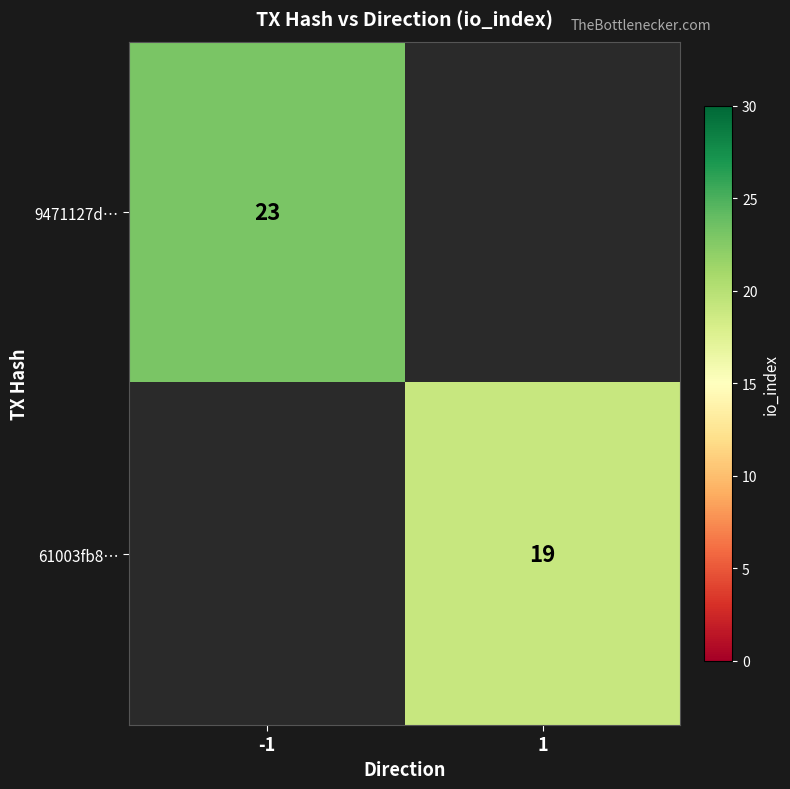

Is it true that 61003fb8… equals 19 at 1?

True